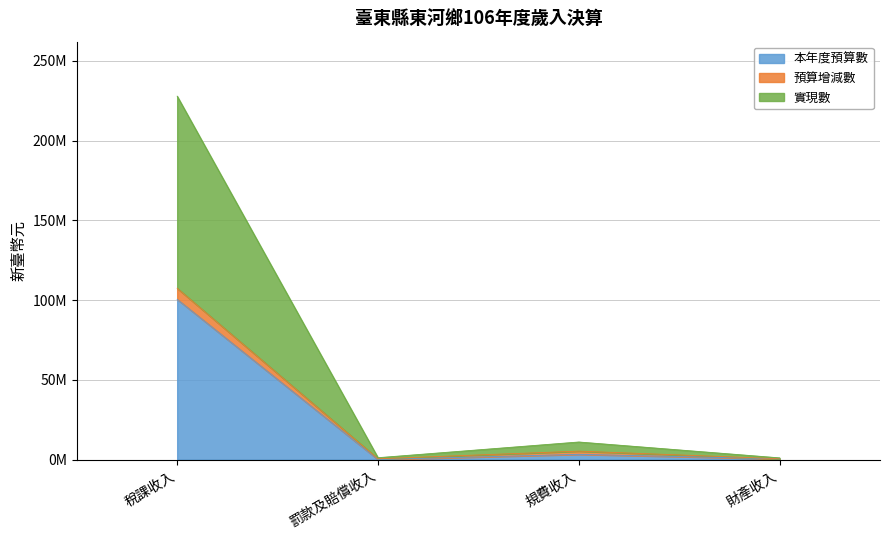

What is the label of the 4th point from the right?

稅課收入